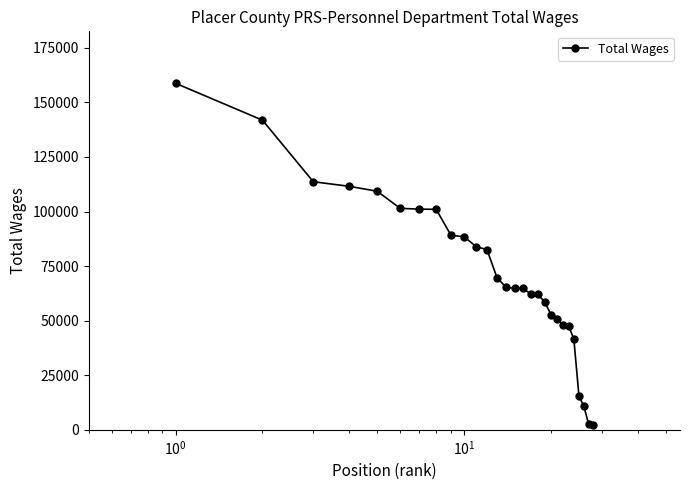

What is the value of the 13th point from the left?

69703